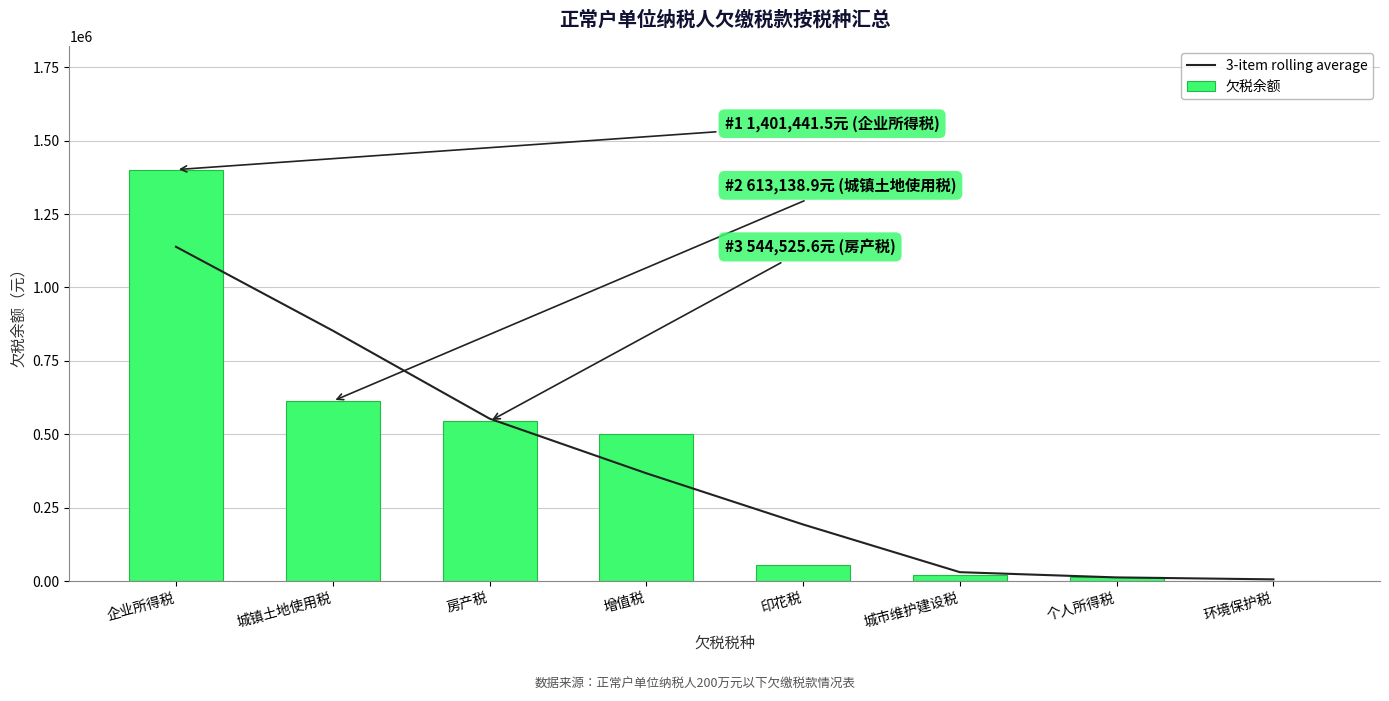

Rank the series at 环境保护税 from highest to lowest value.

3-item rolling average, 欠税余额